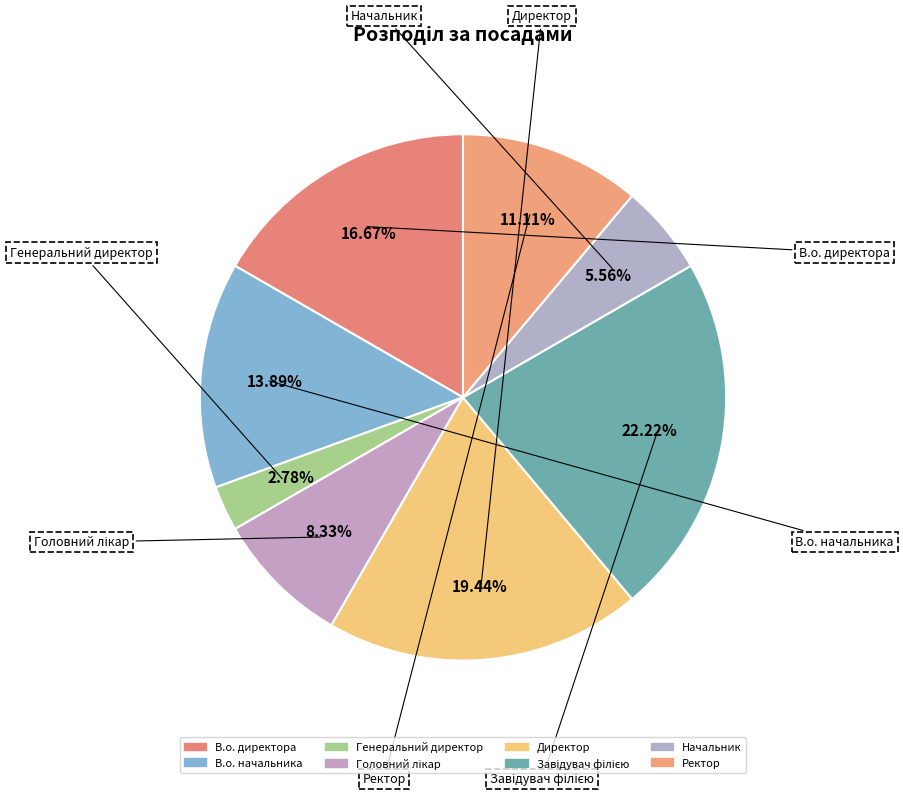

Rank the categories by value from highest to lowest.

Завідувач філією, Директор, В.о. директора, В.о. начальника, Ректор, Головний лікар, Начальник, Генеральний директор